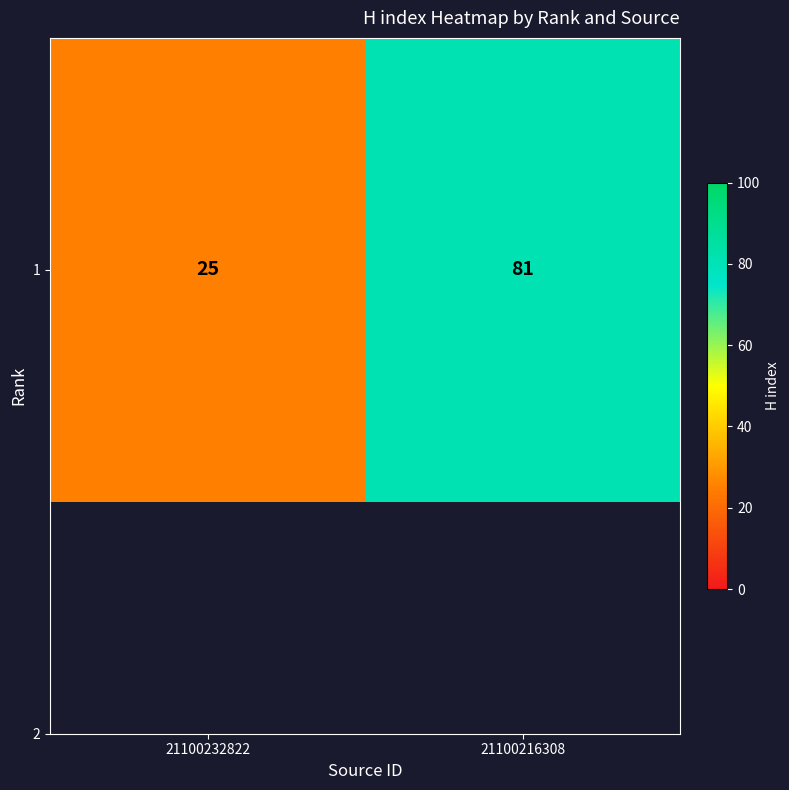

Reading left to right, what are all the values shown in this chart?

21100232822=25	21100216308=81